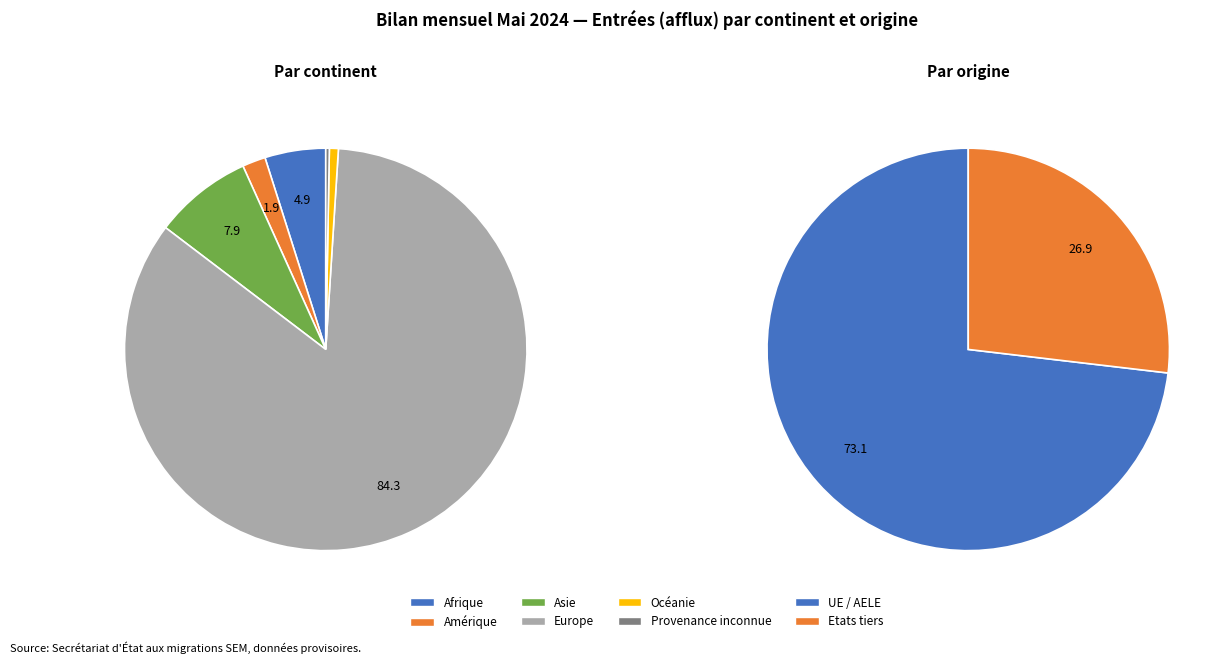

Which category has the biggest portion of the pie?

Europe